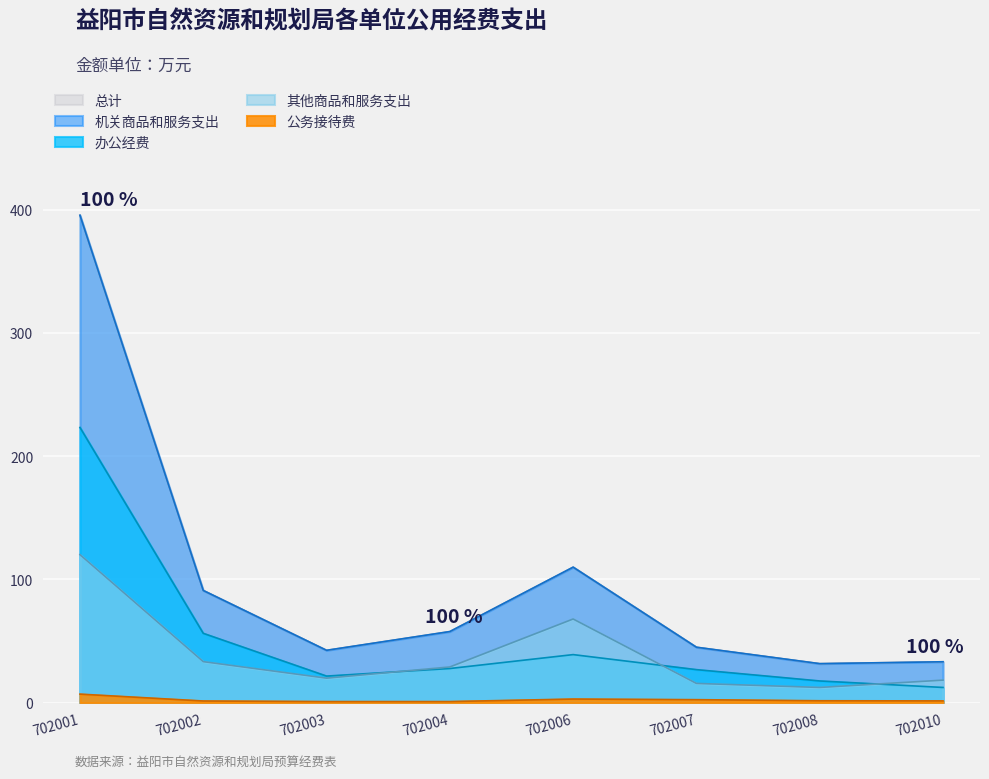

True or false: 机关商品和服务支出 has more than 0 points higher than both neighbors.

True